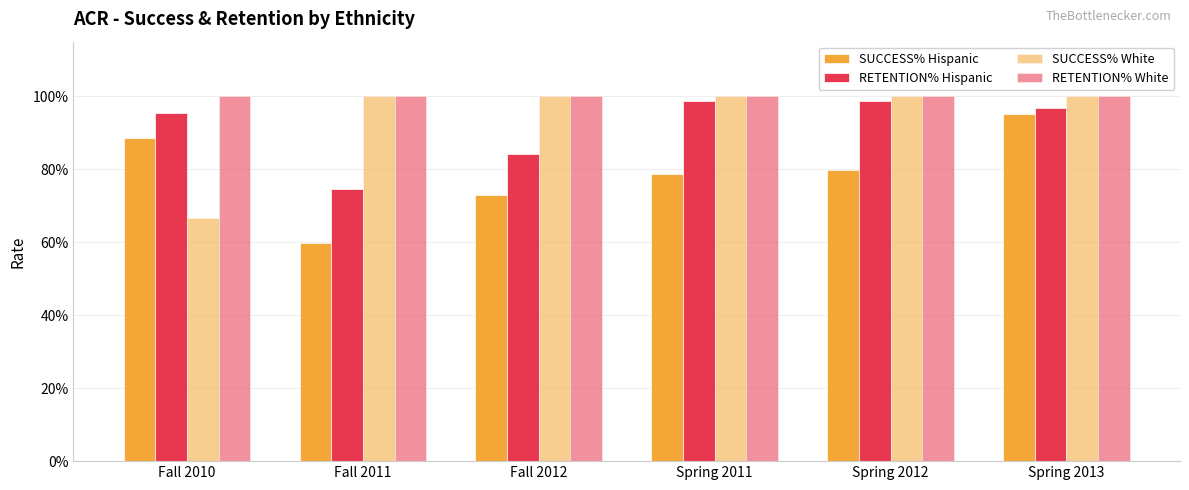

What position from the left is Spring 2012?

5